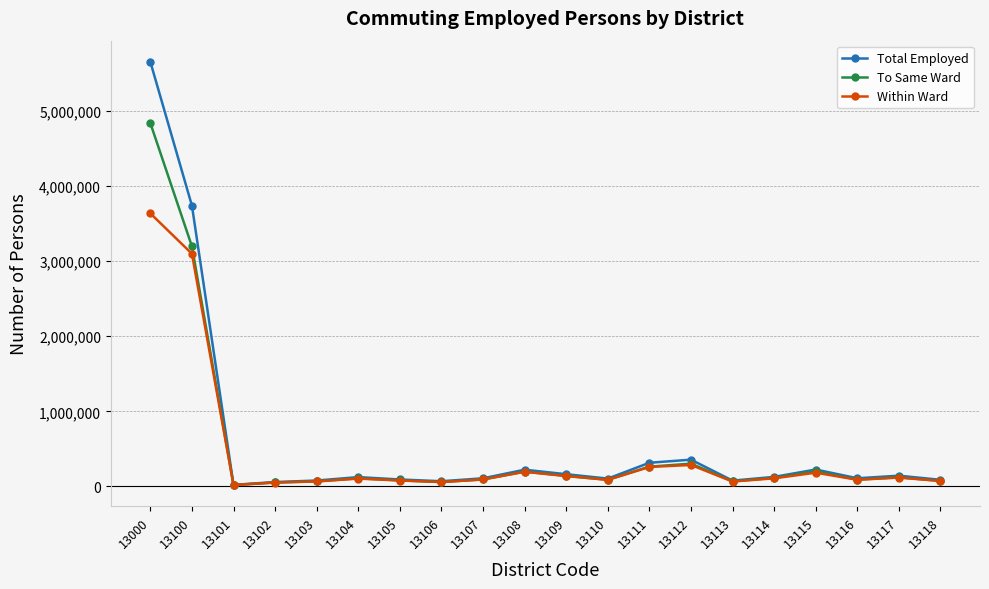

Which series has the largest range (max minus min)?

Total Employed